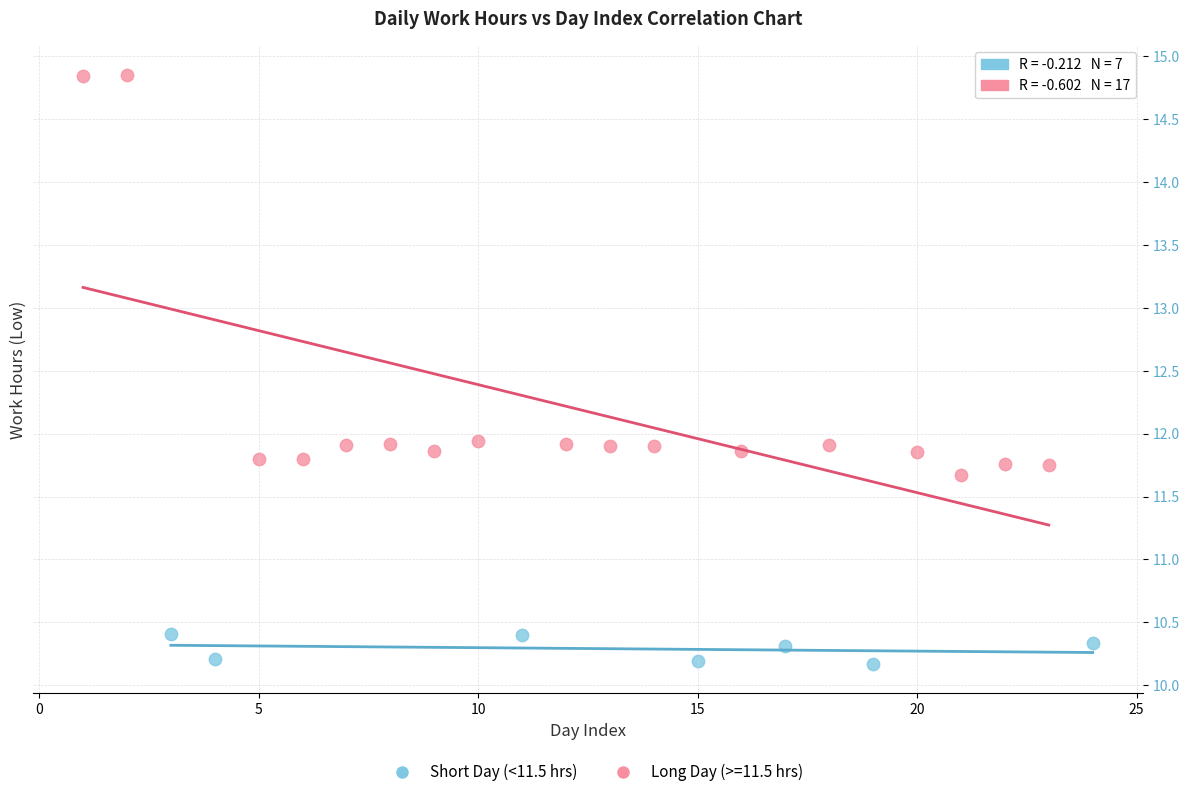

Which series contains the highest Y value?

Long Day (>=11.5 hrs)